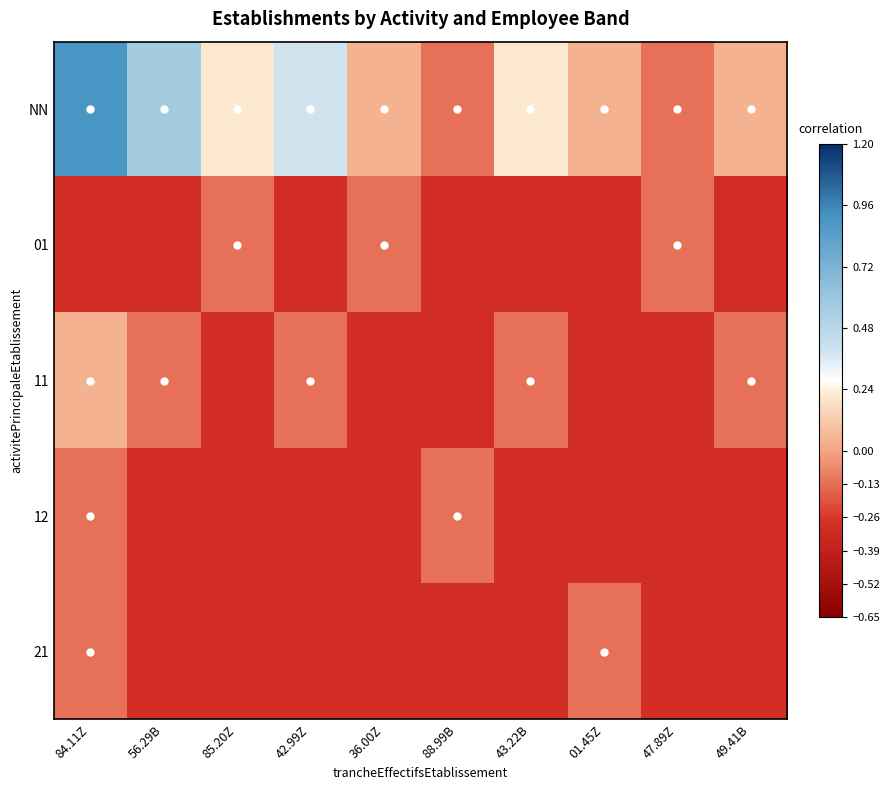

What is the total value across all series at 01.45Z?

-1.0